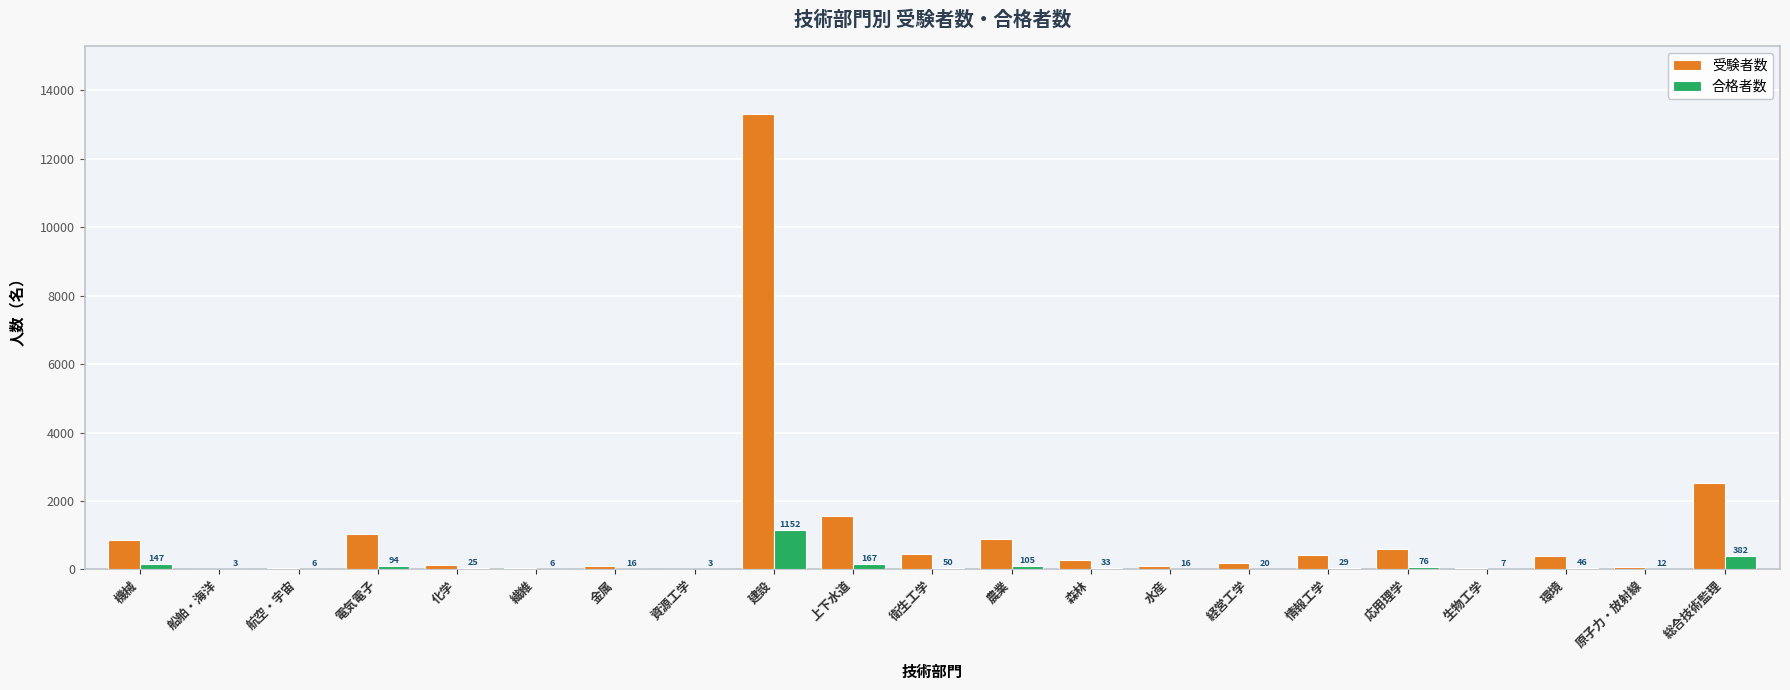

Where is 合格者数 nearest to the value 577?

総合技術監理